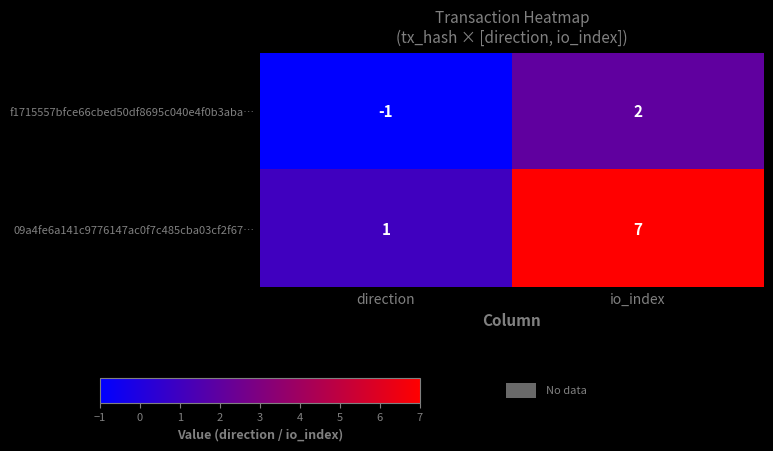

How many distinct data groups are displayed?

2